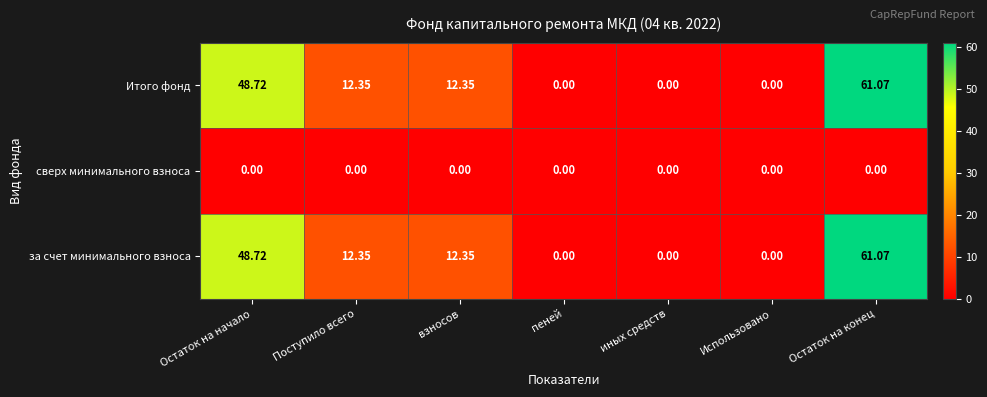

At which label does за счет минимального взноса first exceed 12?

Остаток на начало